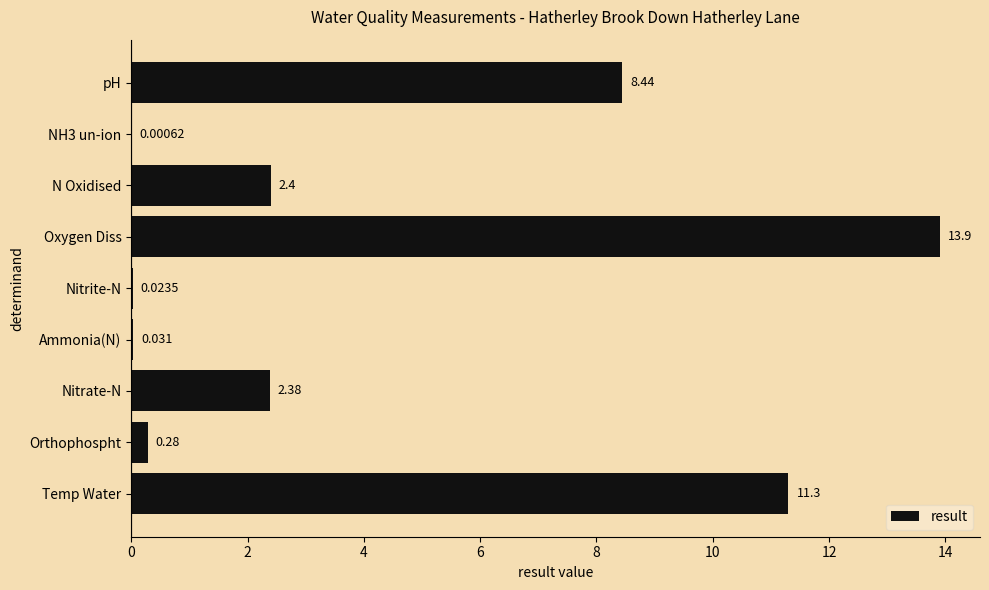

Which has a higher value, Nitrite-N or Oxygen Diss?

Oxygen Diss